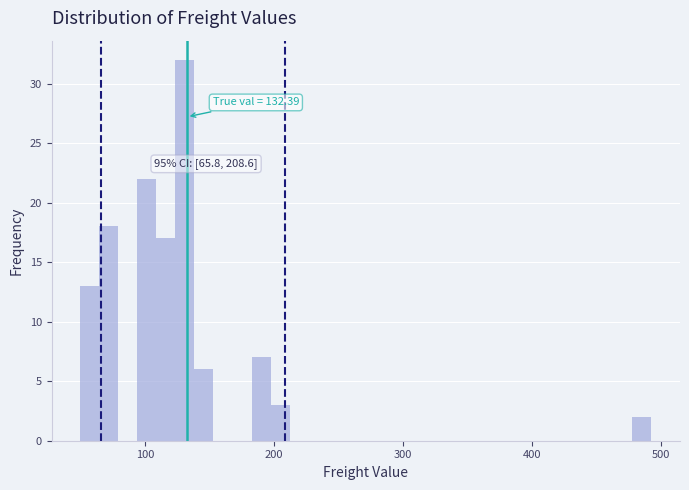

Read against the x-axis, roughly where is the centre of the tallest bar?

130